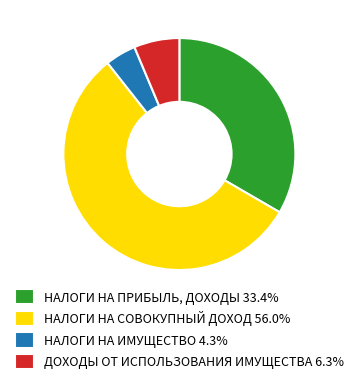

Do НАЛОГИ НА ИМУЩЕСТВО 4.3% and ДОХОДЫ ОТ ИСПОЛЬЗОВАНИЯ ИМУЩЕСТВА 6.3% together represent more than half of the pie?

No